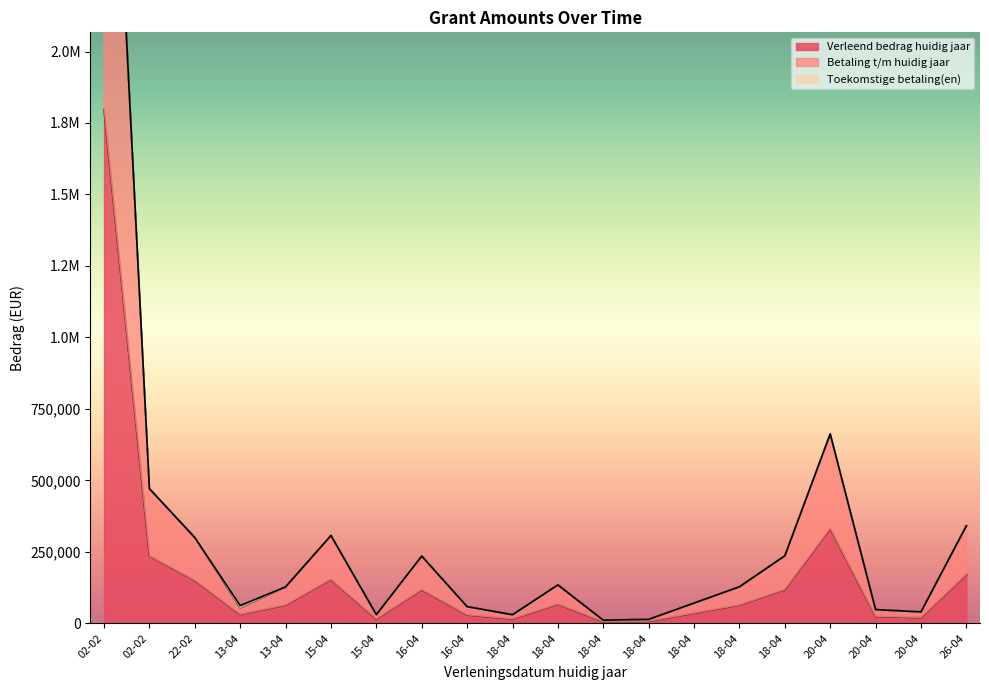

Is the value of Betaling t/m huidig jaar at 22-02 greater than the value of Verleend bedrag huidig jaar at 18-04?

Yes